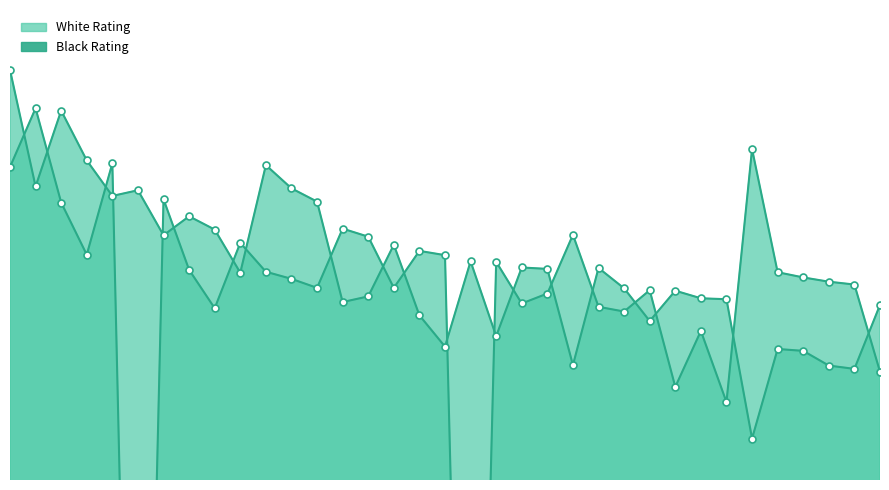

What are all the series names shown in the legend?

White Rating, Black Rating